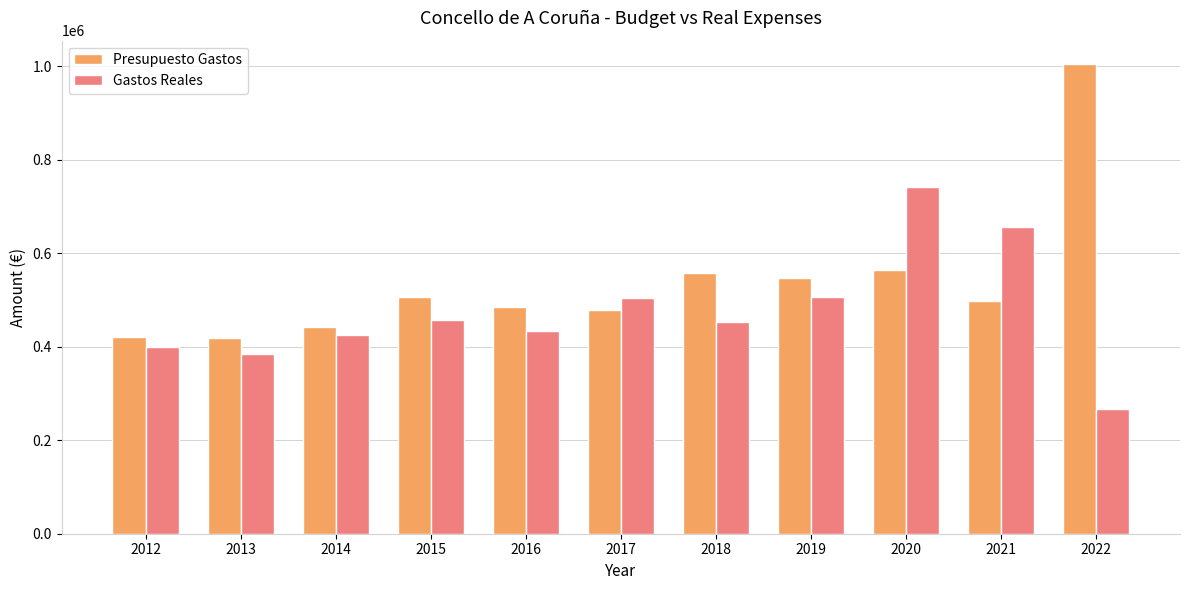

What is the value of the Gastos Reales bar at the 4th from the left?

456357.5